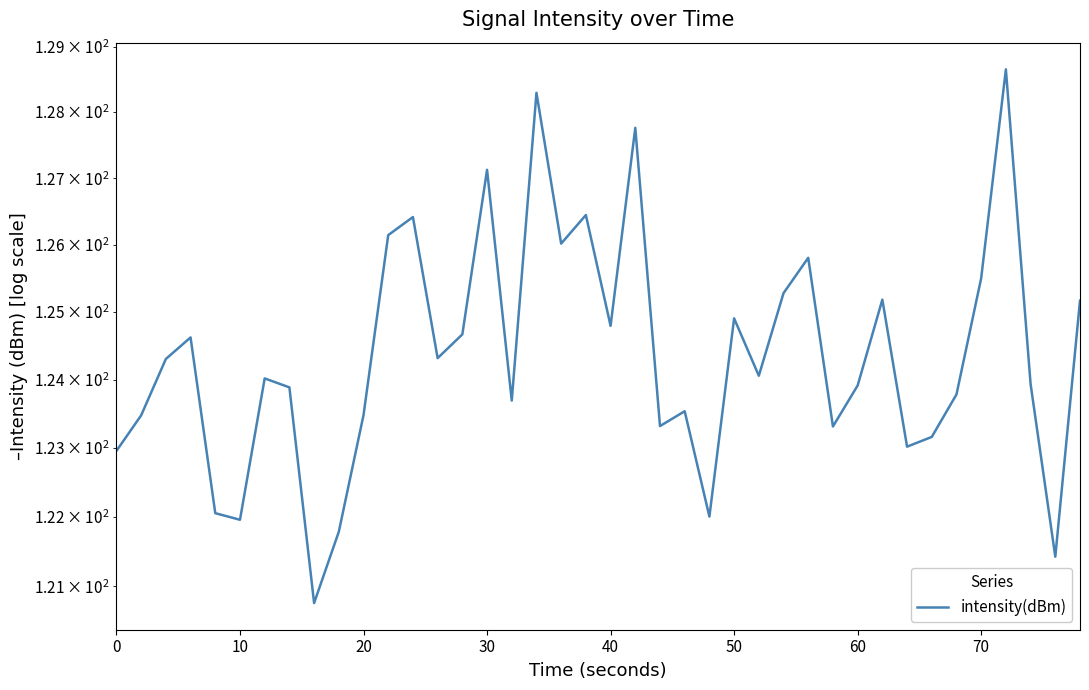

How many distinct data groups are displayed?

1